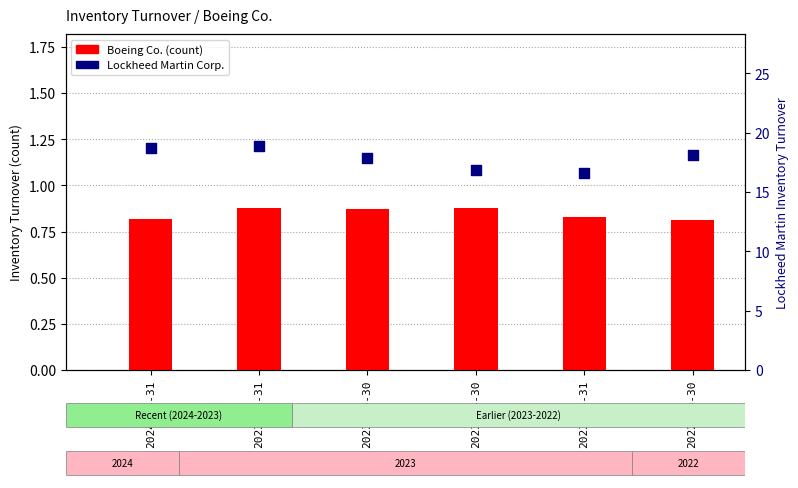

Which series reaches the minimum Y coordinate?

Boeing Co. (count)